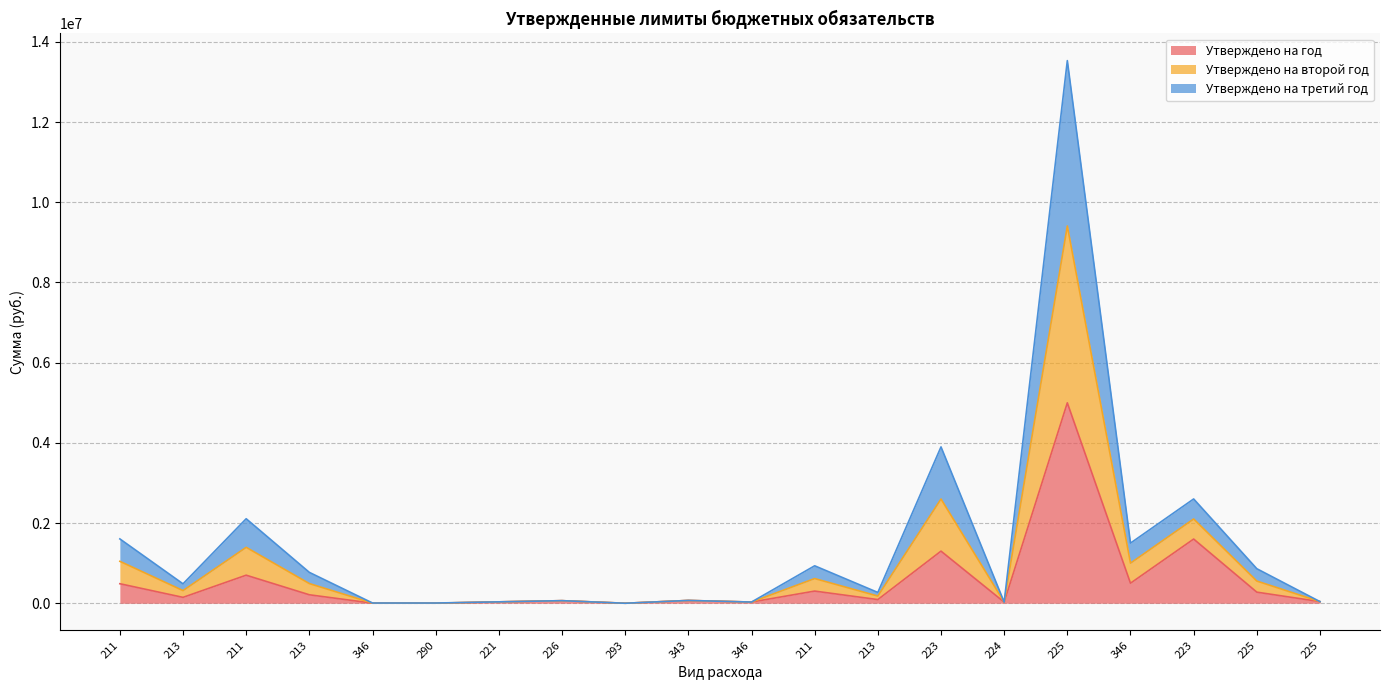

What is the total value across all series at 226?

64550.0